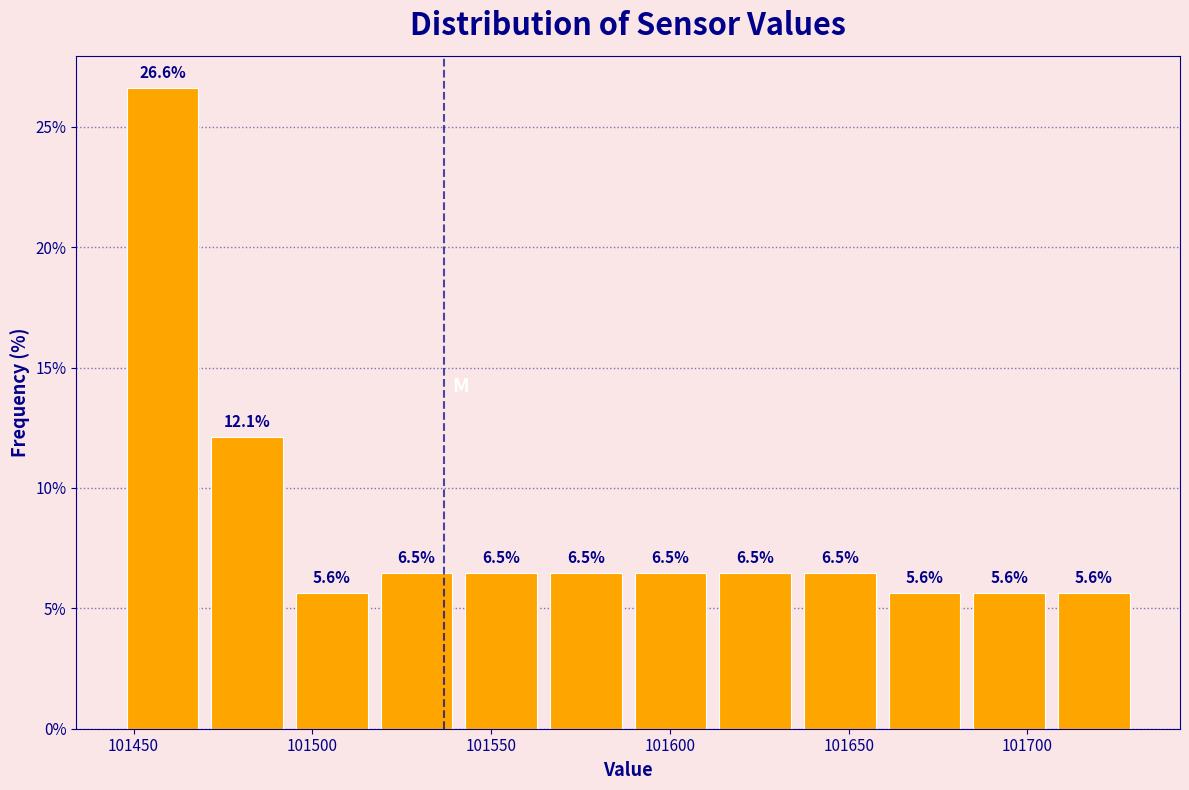

Reading left to right, transcribe this chart: for each bar, give the range it covers on the x-axis and its height. The bar edges are not printed on the chart, so give them approximately, as read against the axis.

101445 to 101470: 26.6
101470 to 101495: 12.1
101495 to 101515: 5.6
101515 to 101540: 6.5
101540 to 101565: 6.5
101565 to 101590: 6.5
101590 to 101610: 6.5
101610 to 101635: 6.5
101635 to 101660: 6.5
101660 to 101685: 5.6
101685 to 101705: 5.6
101705 to 101730: 5.6